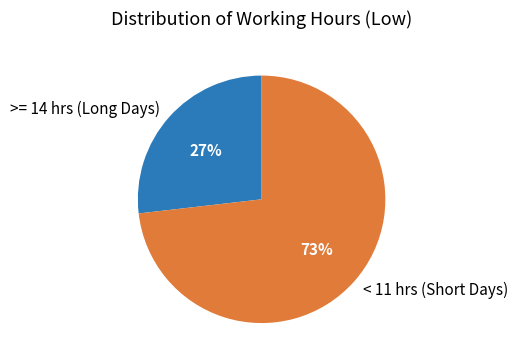

Which category has the biggest portion of the pie?

< 11 hrs (Short Days)